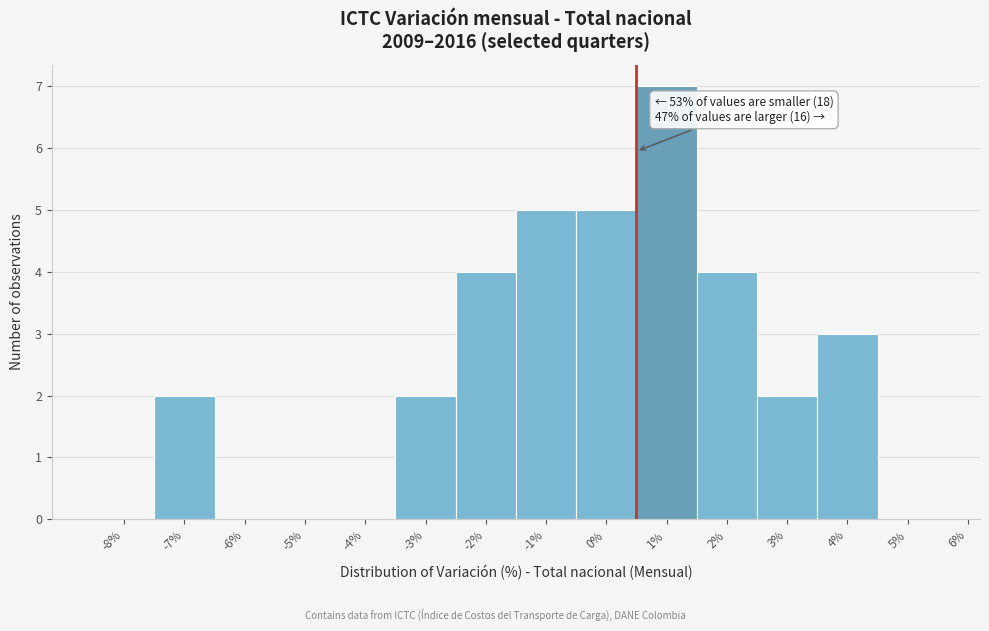

Reading right to left, extract all data points from this chart.

5%=0	4%=3	3%=2	2%=4	1%=7	0%=5	-1%=5	-2%=4	-3%=2	-4%=0	-5%=0	-6%=0	-7%=2	-8%=0